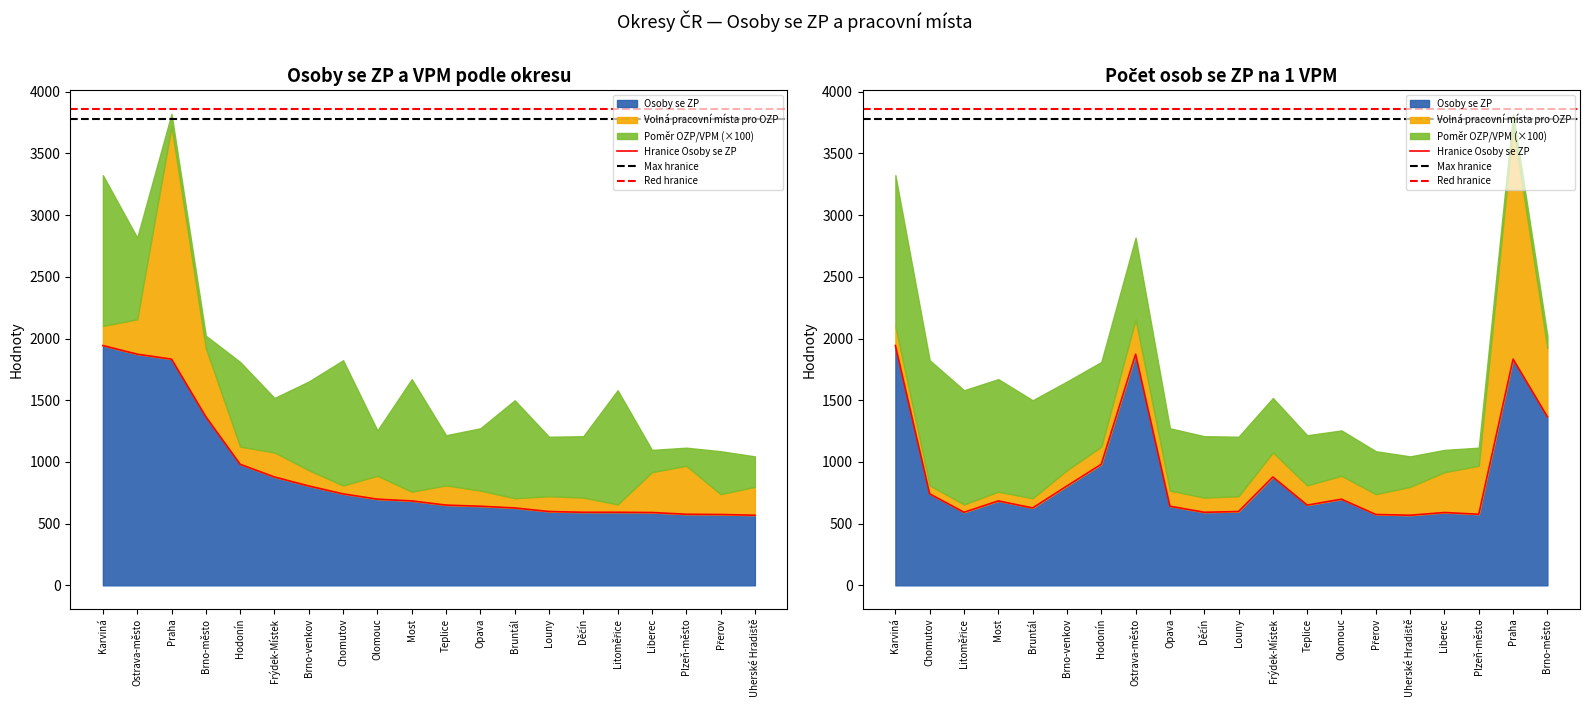

True or false: Osoby se ZP and Volná pracovní místa pro OZP cross at least once.

True